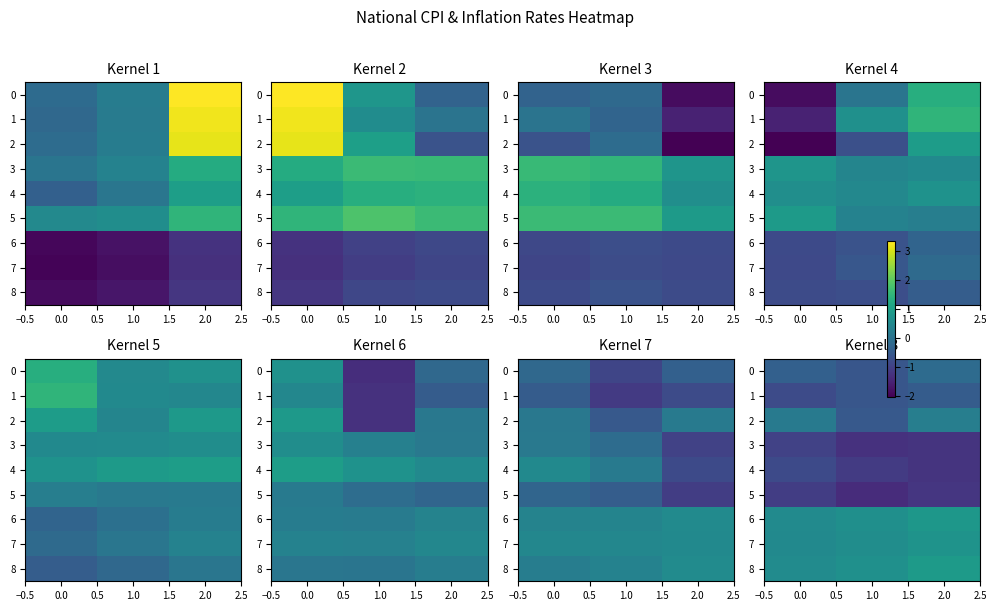

Is it true that 6 equals 0.6 at 1.0?

True